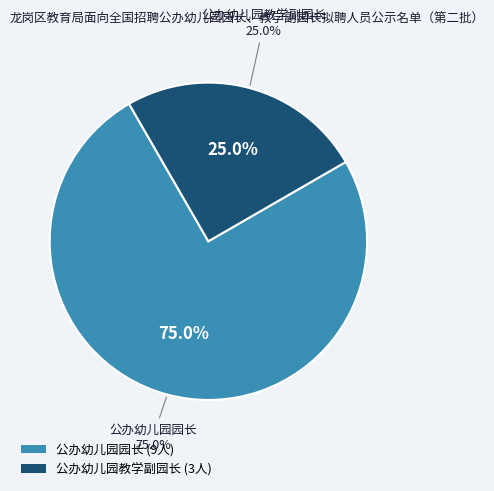

Combined, do 公办幼儿园教学副园长 and 公办幼儿园园长 account for over 50%?

Yes